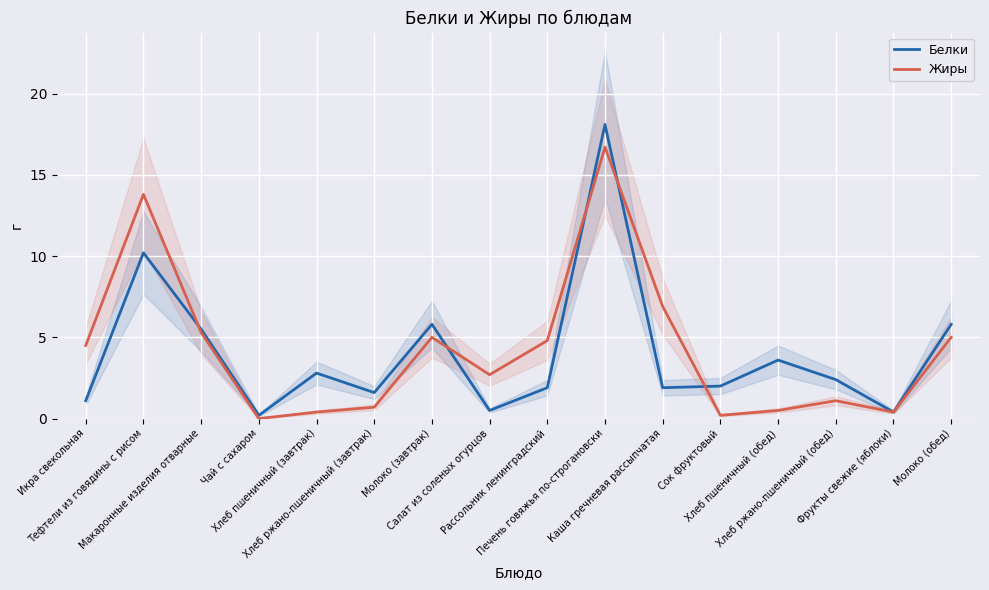

True or false: Жиры has a value of 1.1 at Хлеб ржано-пшеничный (завтрак).

False